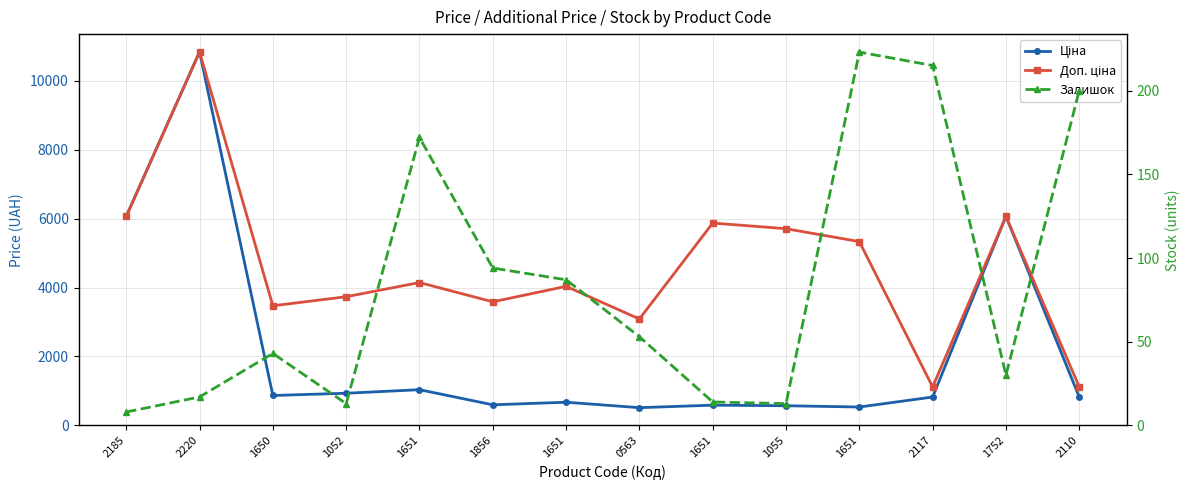

True or false: Ціна and Доп. ціна intersect in this chart.

False